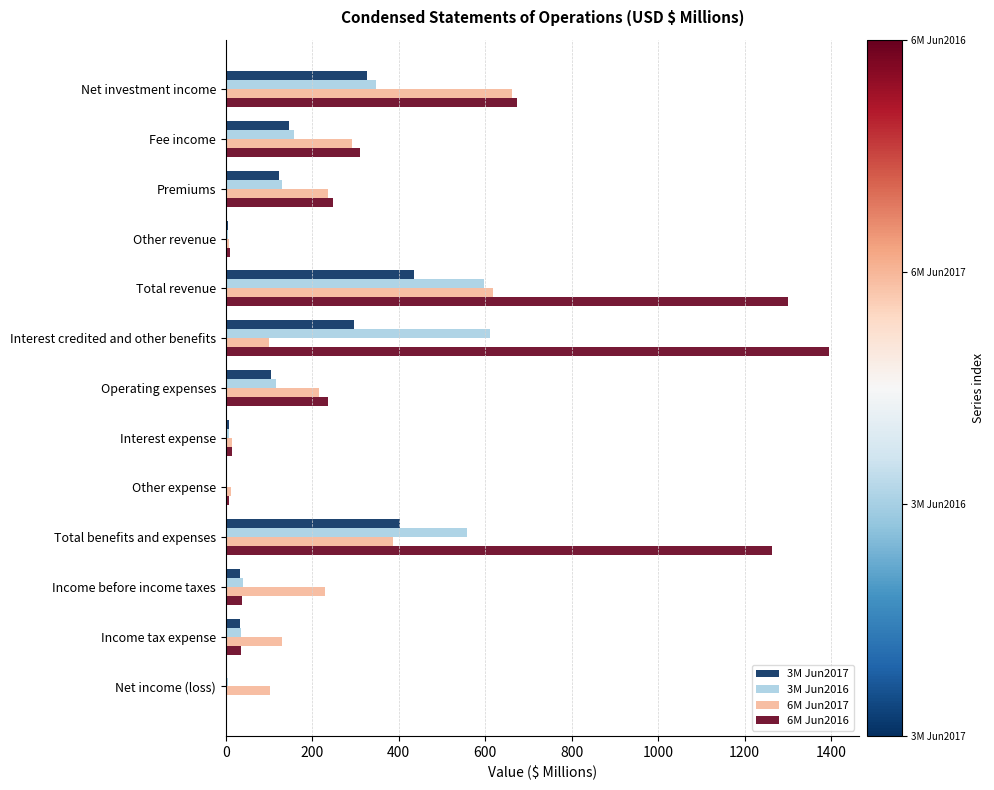

The value of 6M Jun2016 at Net investment income is 673.3. True or false?

True